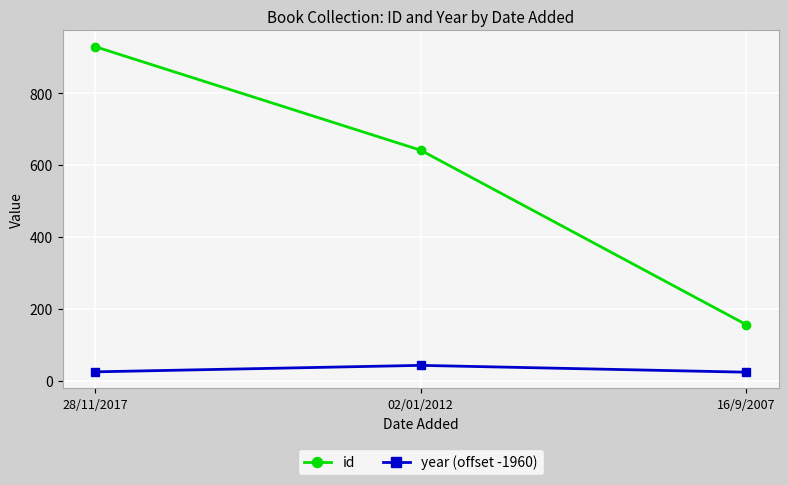

What is the label of the 3rd point from the right?

28/11/2017